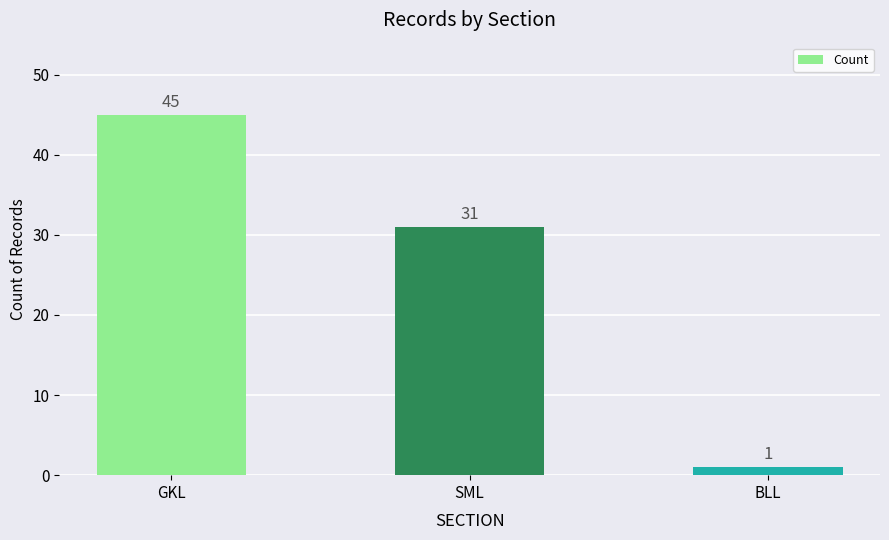

True or false: the data shows 45 at GKL.

True